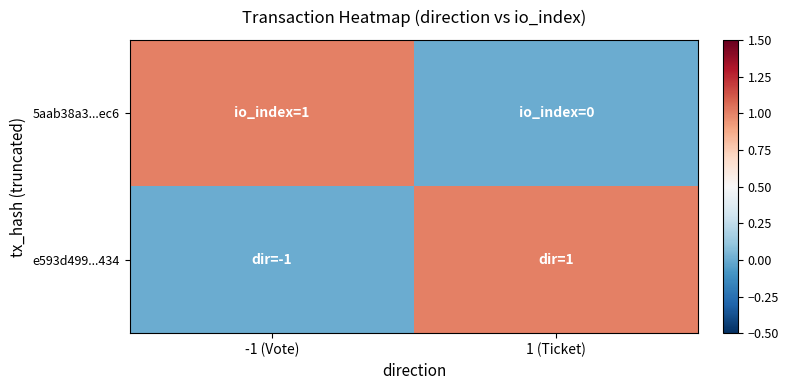

Count the number of data series in this chart.

2